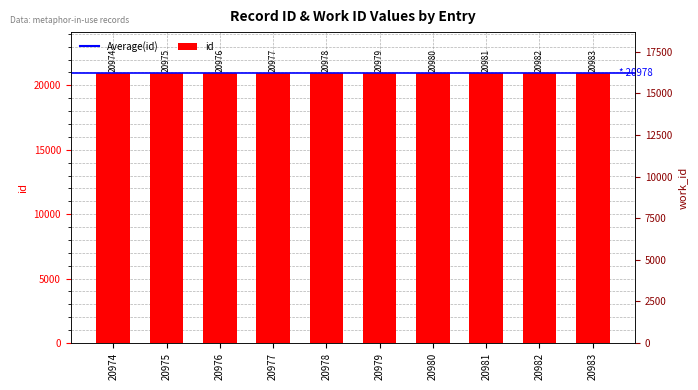

At which category does the chart reach its peak across all series?

20983